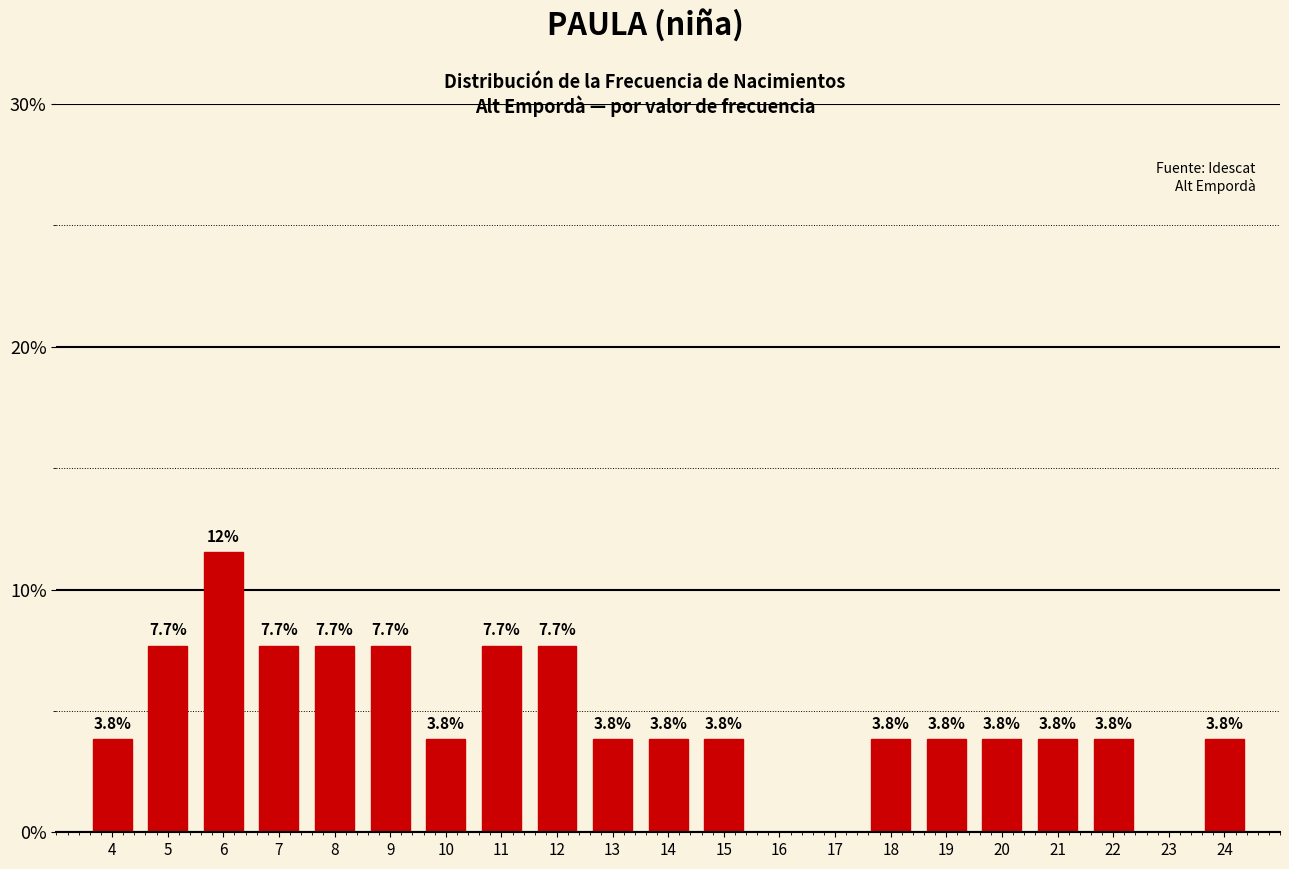

Reading left to right, what are all the values shown in this chart?

4=3.8	5=7.7	6=11.5	7=7.7	8=7.7	9=7.7	10=3.8	11=7.7	12=7.7	13=3.8	14=3.8	15=3.8	16=0.0	17=0.0	18=3.8	19=3.8	20=3.8	21=3.8	22=3.8	23=0.0	24=3.8